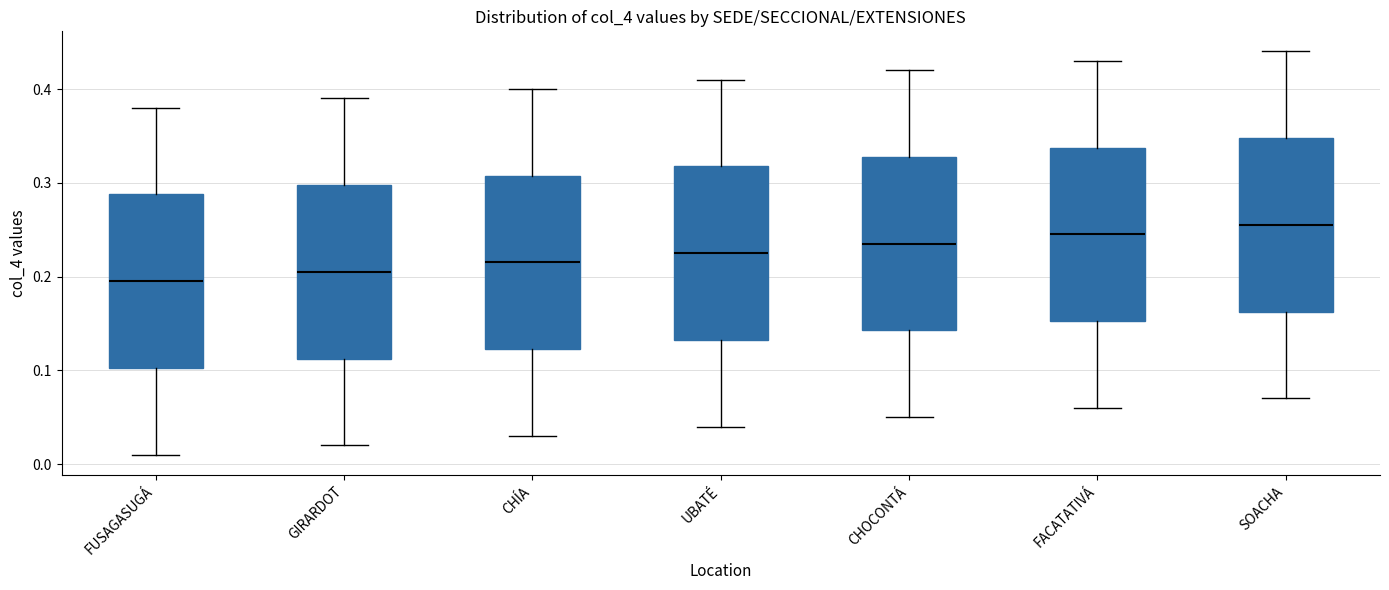

Reading left to right, transcribe this box plot: for each box, give where its median line is, the range the box spans, and where its two whiskers end, as read against the y-axis. The values are not printed on the chart, so give them approximately, as read against the axis.

FUSAGASUGÁ: median 0.20, box 0.10 to 0.29, whiskers 0.01 to 0.38
GIRARDOT: median 0.21, box 0.11 to 0.30, whiskers 0.02 to 0.39
CHÍA: median 0.22, box 0.12 to 0.31, whiskers 0.03 to 0.40
UBATÉ: median 0.23, box 0.13 to 0.32, whiskers 0.04 to 0.41
CHOCONTÁ: median 0.24, box 0.14 to 0.33, whiskers 0.05 to 0.42
FACATATIVÁ: median 0.25, box 0.15 to 0.34, whiskers 0.06 to 0.43
SOACHA: median 0.26, box 0.16 to 0.35, whiskers 0.07 to 0.44